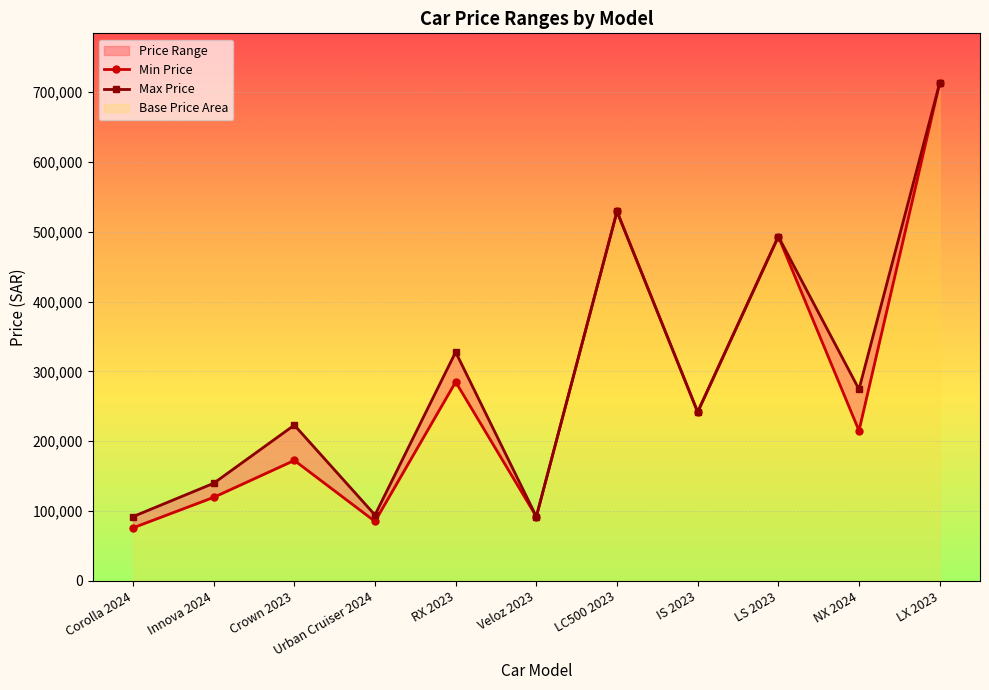

Rank the series by their maximum value, from lowest to highest.

Min Price, Max Price